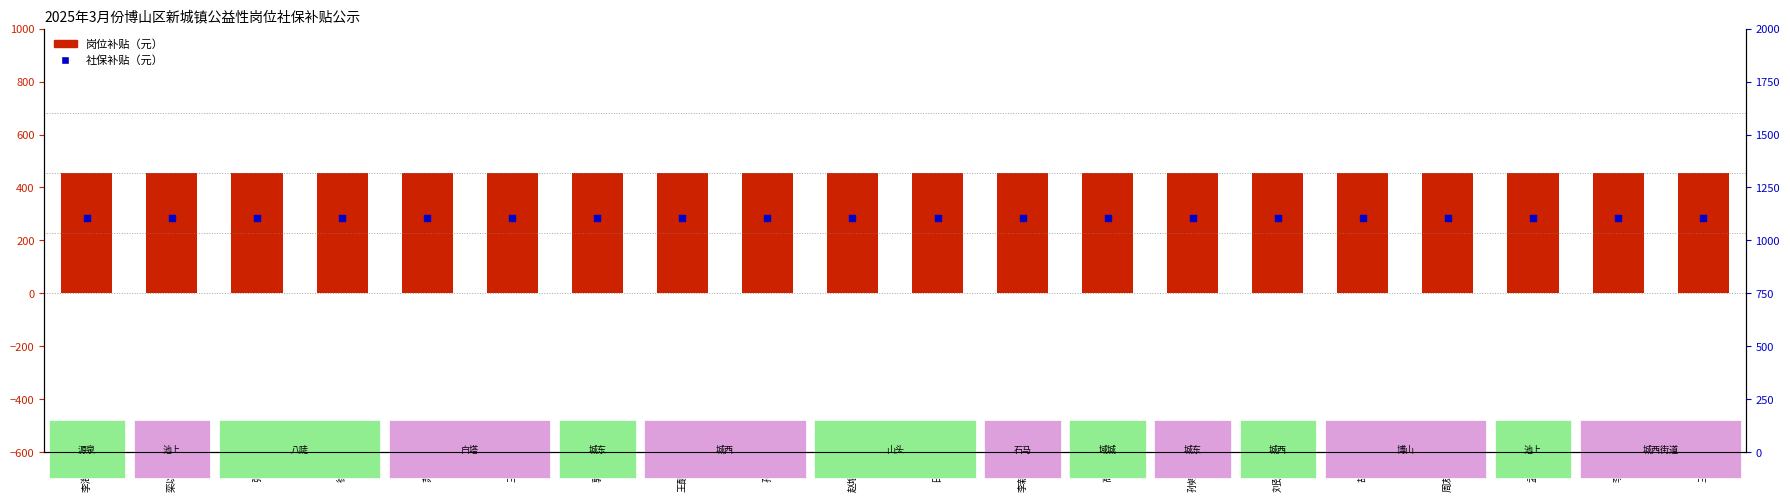

Which series has the largest total across all categories?

社保补贴（元）